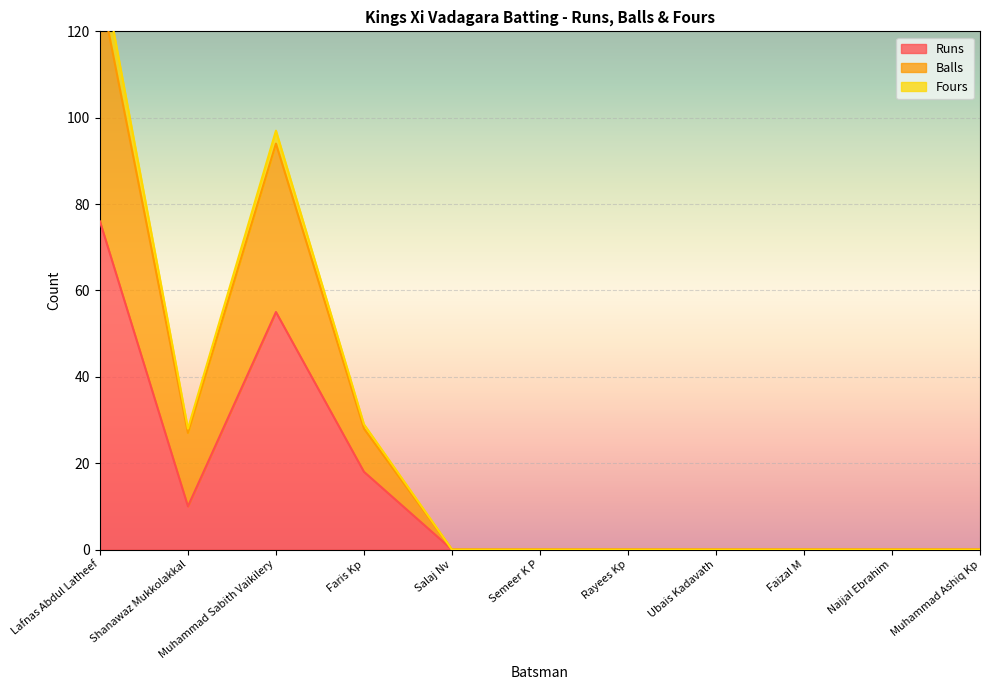

Is it true that Runs equals 0 at Semeer K P?

True